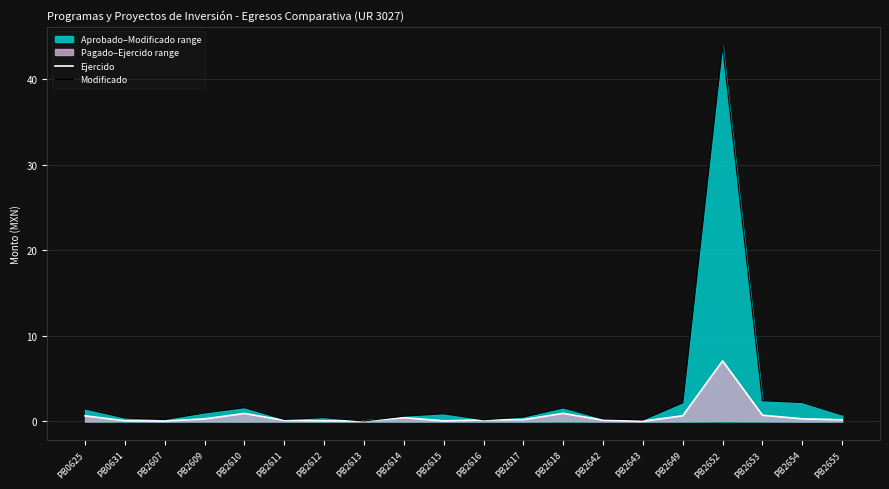

List the series in order of their peak value, highest first.

Modificado, Ejercido